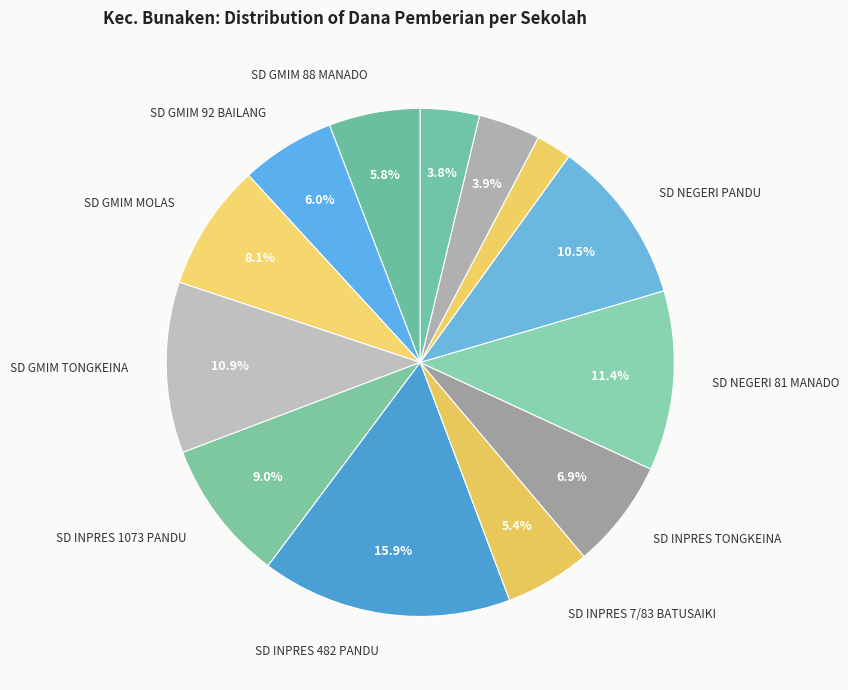

Is there a majority slice in this chart?

No